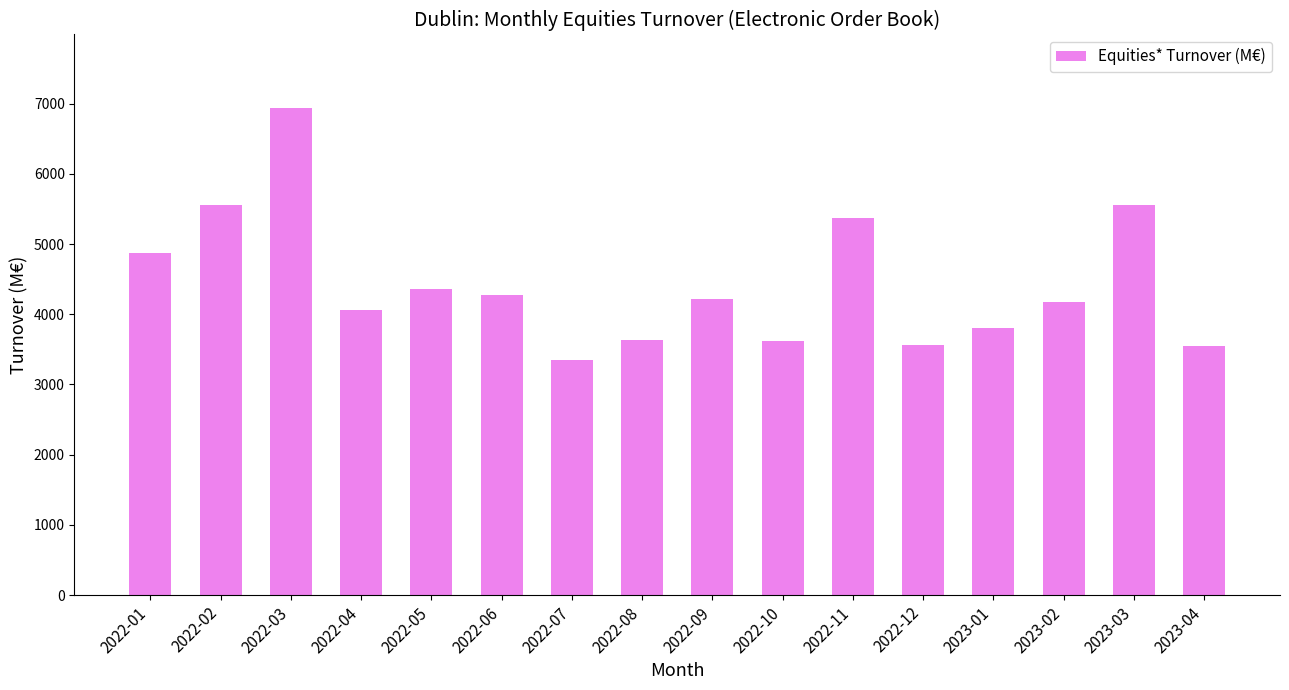

What position from the right is 2022-09?

8